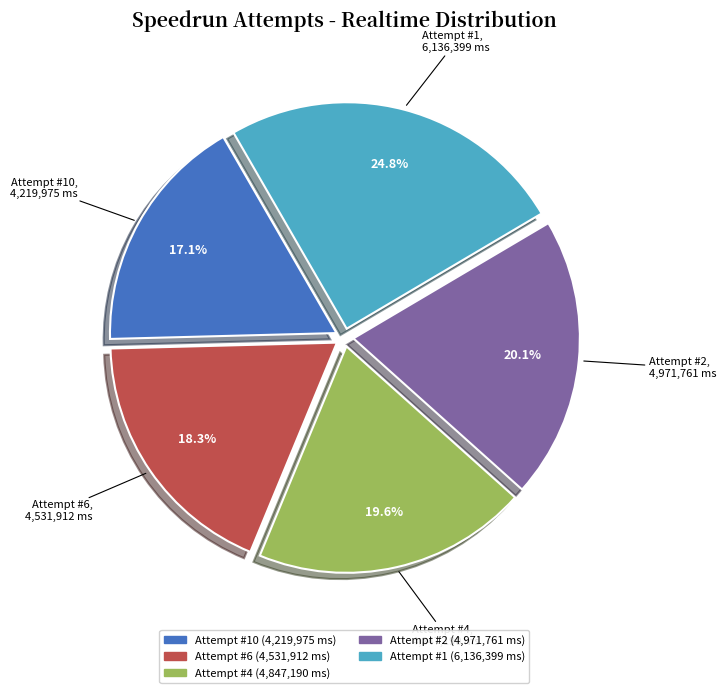

Is there any slice that represents more than half of the pie?

No